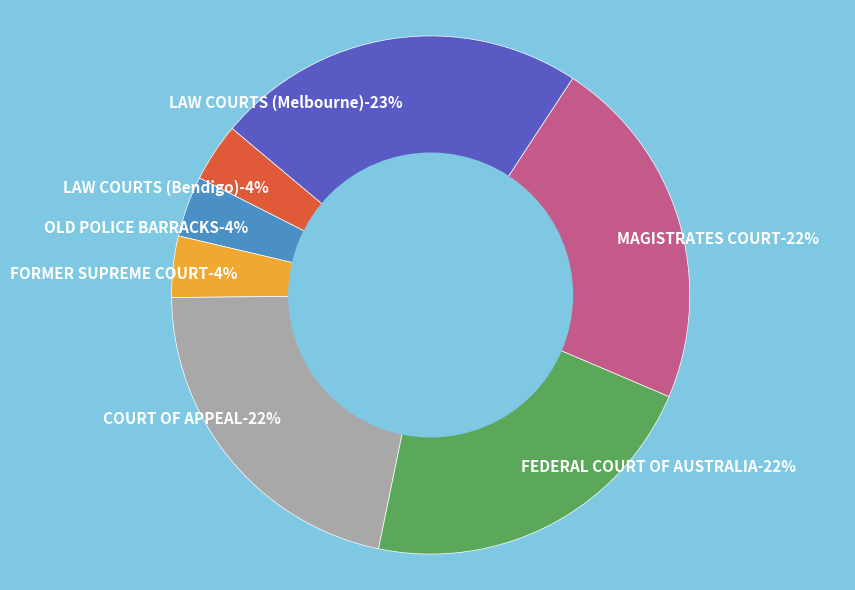

How many slices are in this pie chart?

7